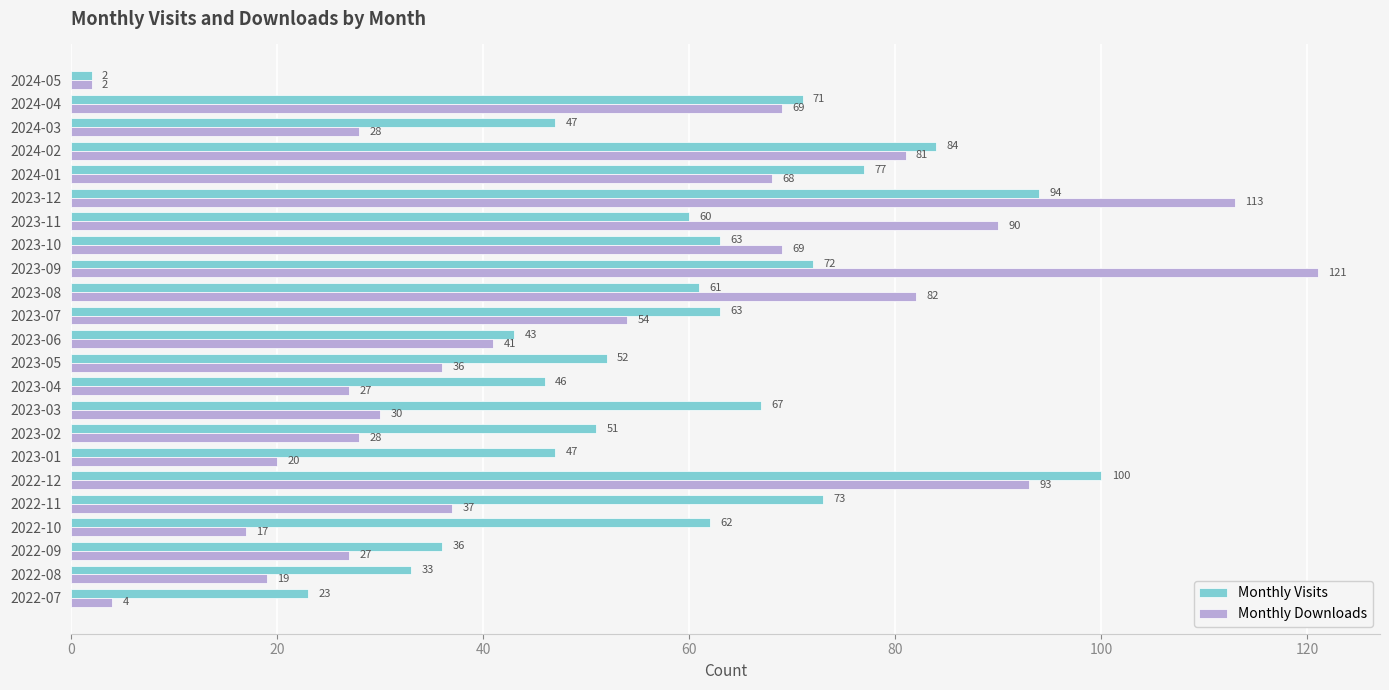

The value of Monthly Visits at 2022-12 is 100. True or false?

True